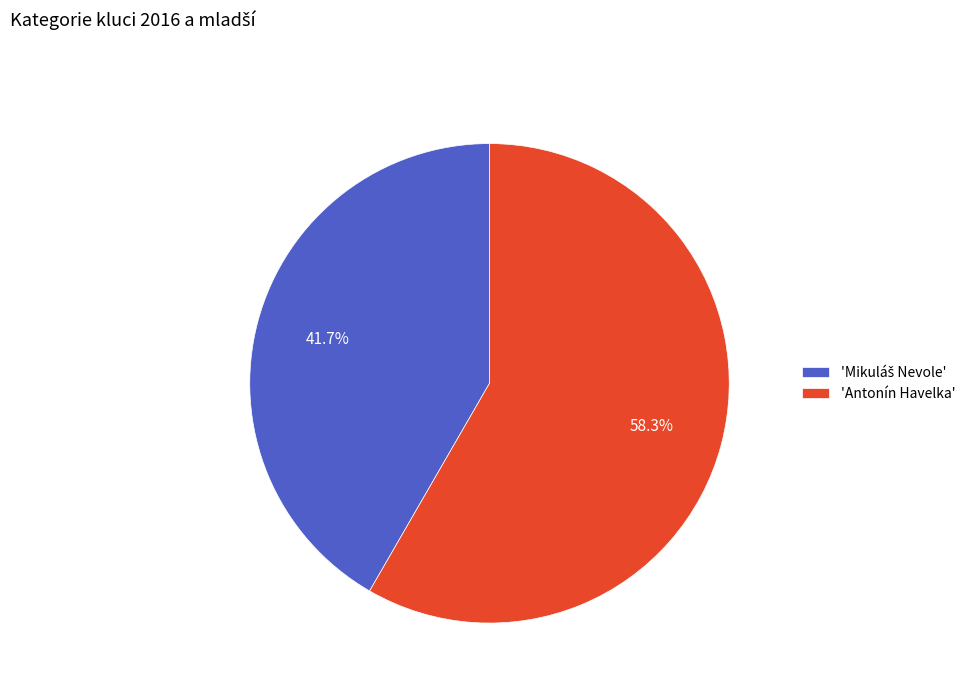

What portion of the pie excludes 'Antonín Havelka'?

41.7%